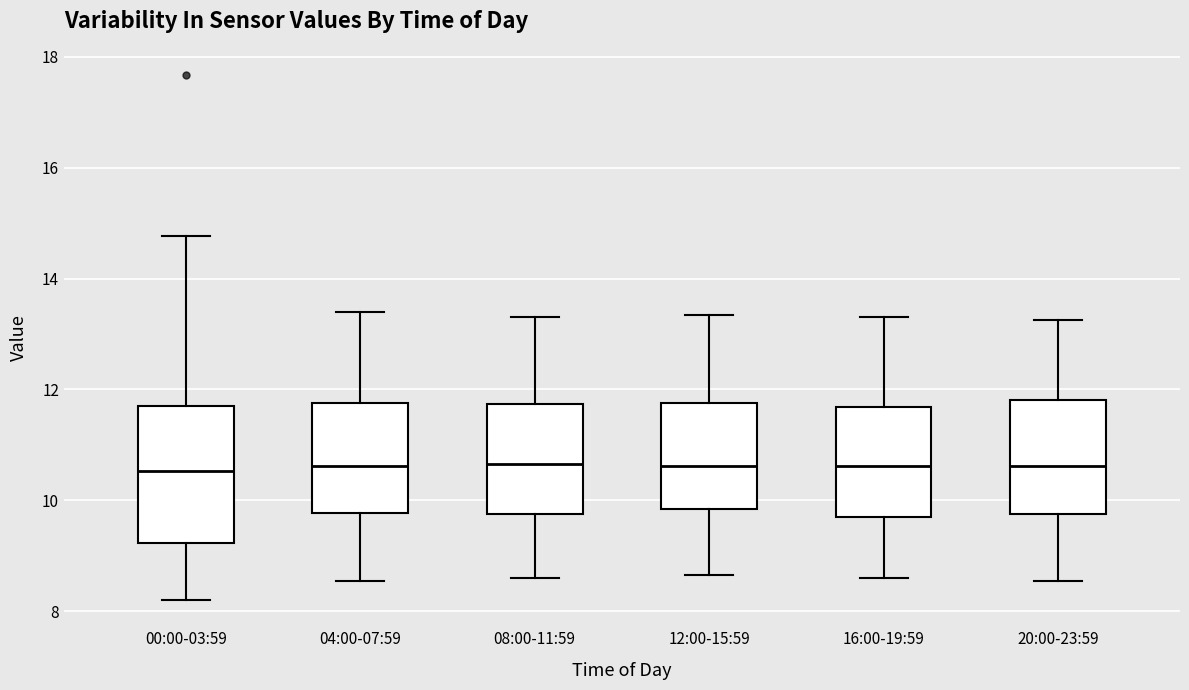

Reading left to right, transcribe this box plot: for each box, give where its median line is, the range the box spans, and where its two whiskers end, as read against the y-axis. The values are not printed on the chart, so give them approximately, as read against the axis.

00:00-03:59: median 10.6, box 9.2 to 11.8, whiskers 8.2 to 14.8
04:00-07:59: median 10.6, box 9.8 to 11.8, whiskers 8.6 to 13.4
08:00-11:59: median 10.6, box 9.8 to 11.8, whiskers 8.6 to 13.4
12:00-15:59: median 10.6, box 9.8 to 11.8, whiskers 8.6 to 13.4
16:00-19:59: median 10.6, box 9.8 to 11.6, whiskers 8.6 to 13.4
20:00-23:59: median 10.6, box 9.8 to 11.8, whiskers 8.6 to 13.2